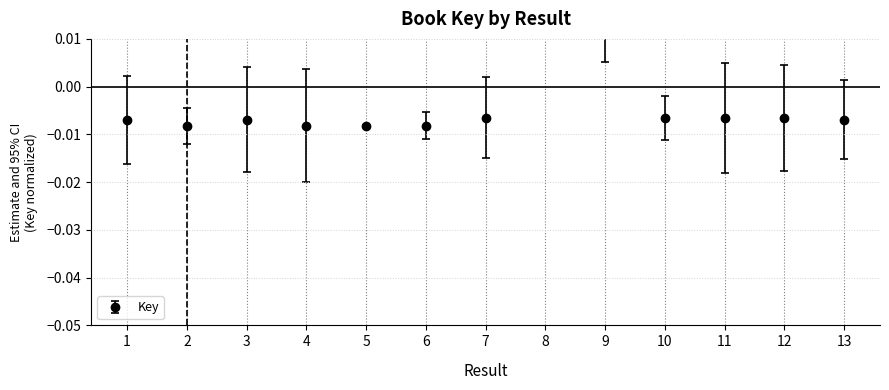

List the labels in order of value, smallest first.

2, 5, 6, 4, 1, 3, 13, 7, 12, 11, 10, 9, 8